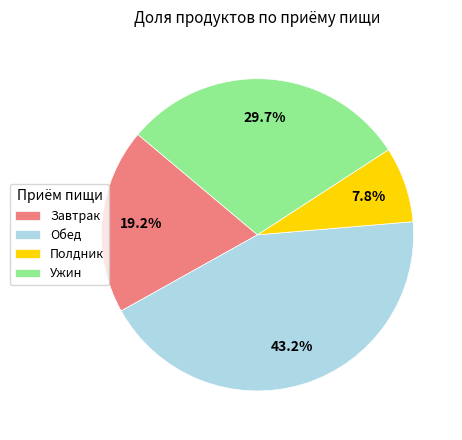

Does Полдник represent more than half of the total?

No